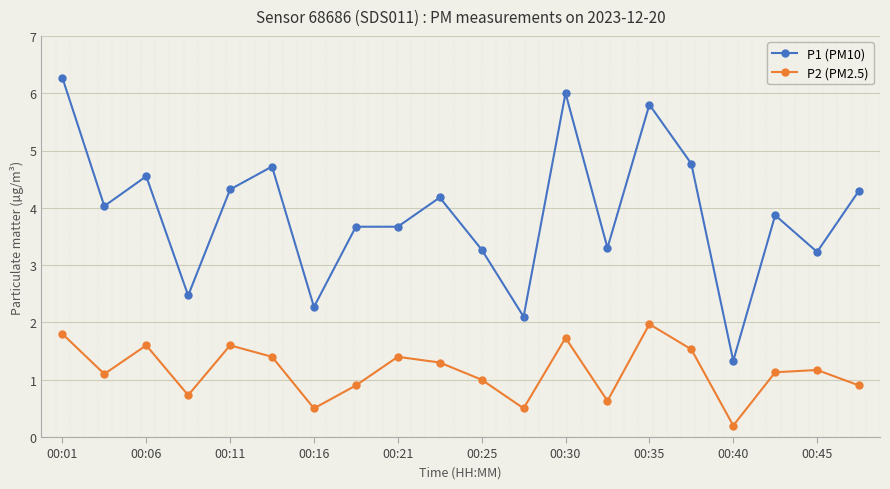

True or false: P2 (PM2.5) and P1 (PM10) intersect in this chart.

False